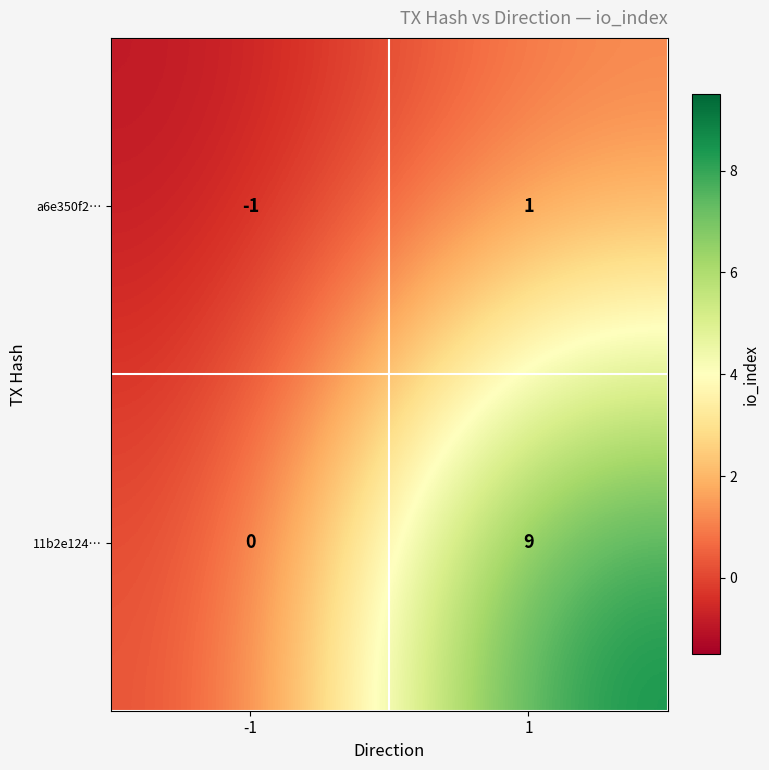

Reading left to right, list all the values displayed in this chart.

a6e350f2…: -1=-1	1=1
11b2e124…: -1=0	1=9